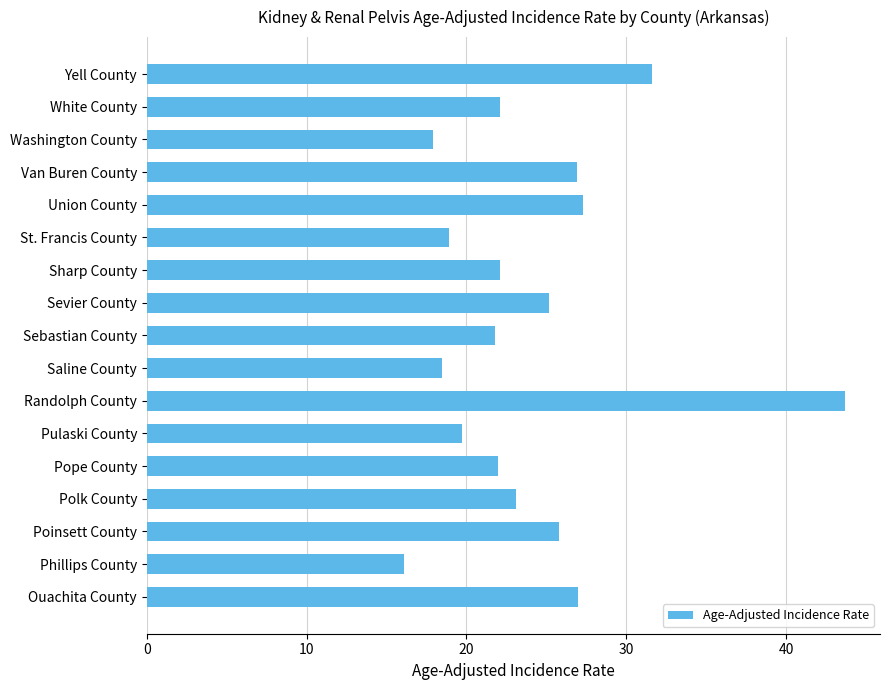

What is the value of the 1st bar from the top?

31.6